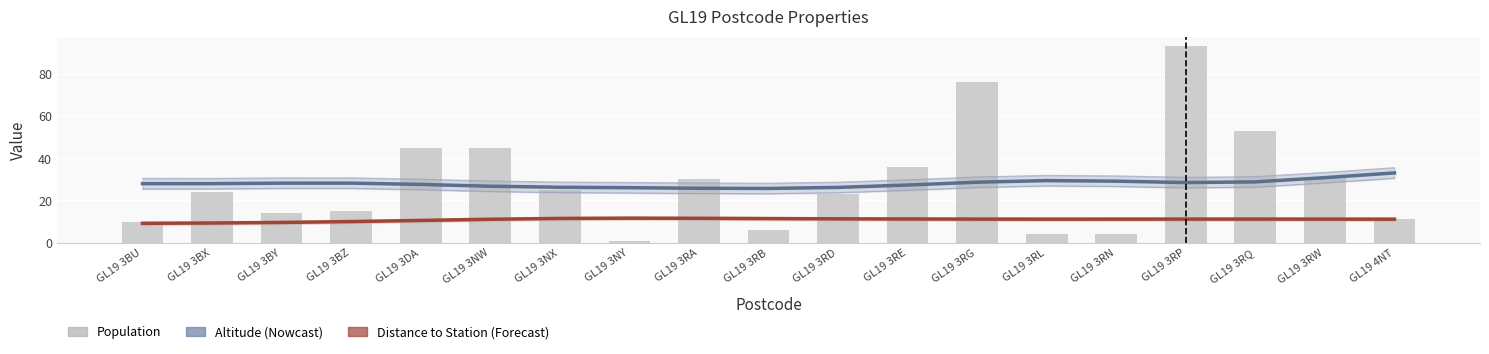

How many data points does each series have?

19